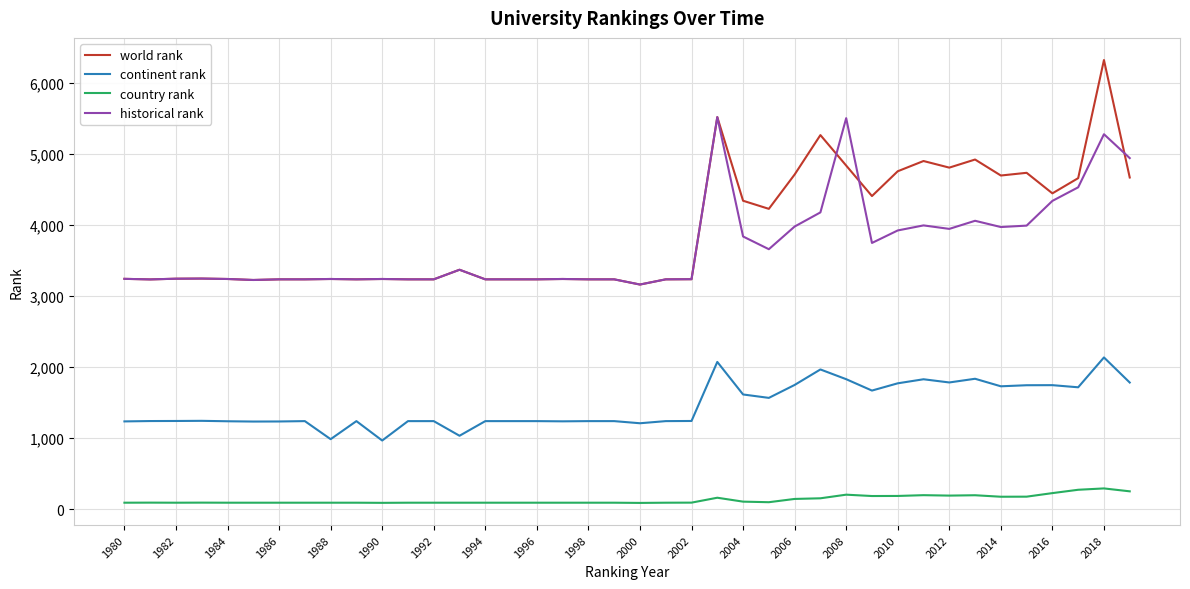

Which series has the largest range (max minus min)?

world rank